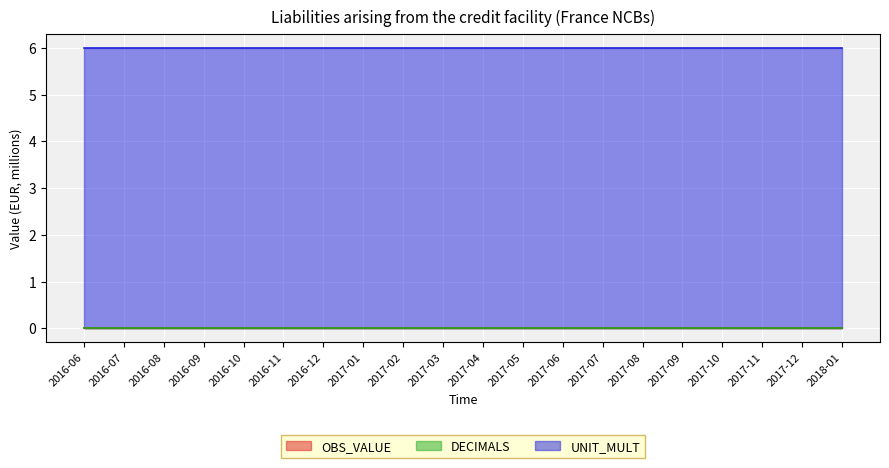

How many data points does each series have?

20